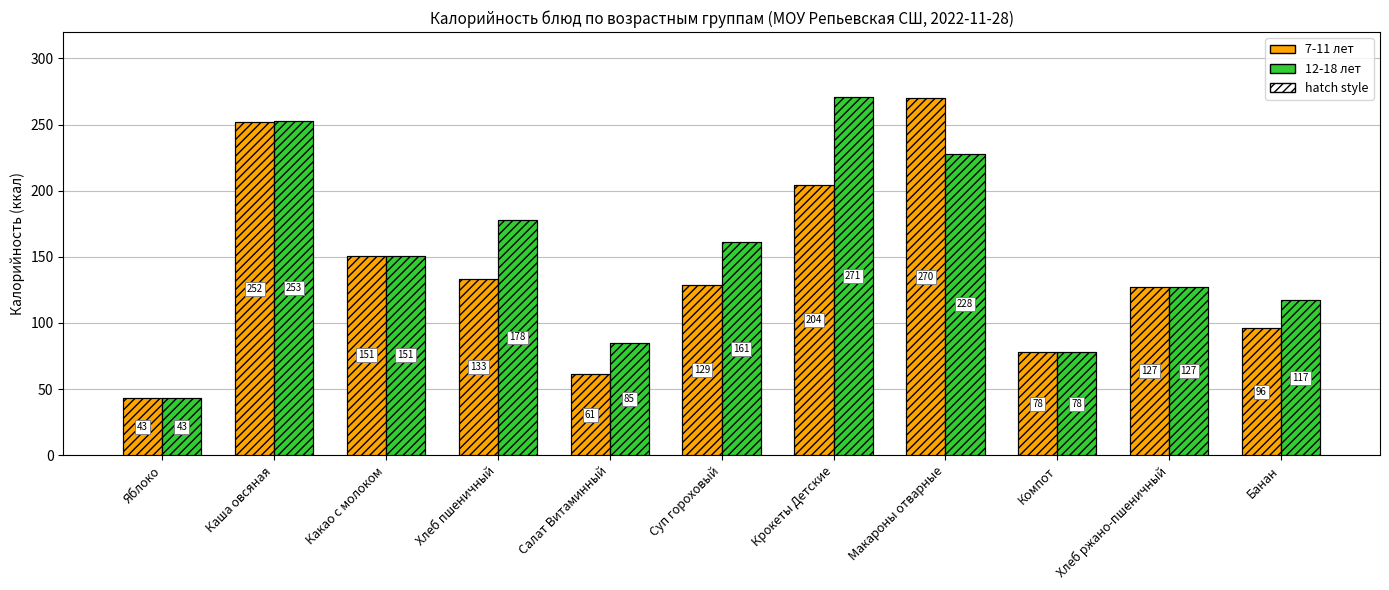

List the labels in order of 12-18 лет (Калорийность) value, largest first.

Крокеты Детские, Каша овсяная, Макароны отварные, Хлеб пшеничный, Суп гороховый, Какао с молоком, Хлеб ржано-пшеничный, Банан, Салат Витаминный, Компот, Яблоко